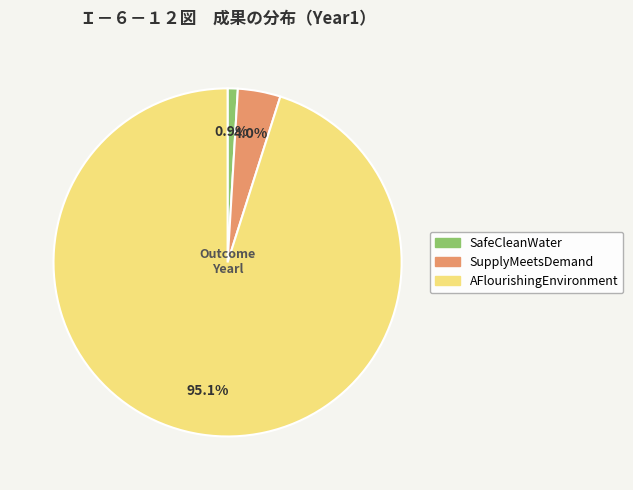

Which category has the biggest portion of the pie?

AFlourishingEnvironment